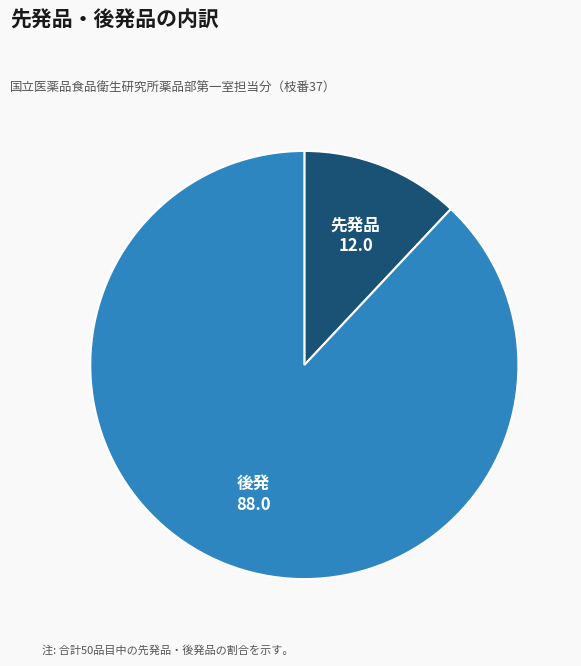

Is there any slice that represents more than half of the pie?

Yes